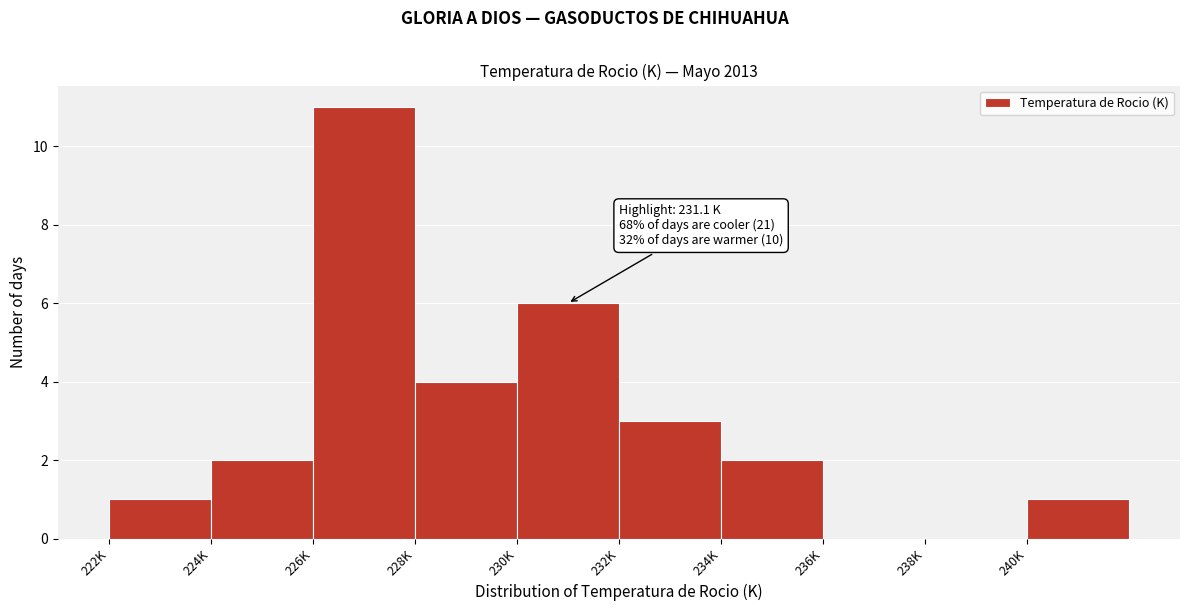

Reading right to left, transcribe all the data shown in this chart.

240K=1	238K=0	236K=0	234K=2	232K=3	230K=6	228K=4	226K=11	224K=2	222K=1